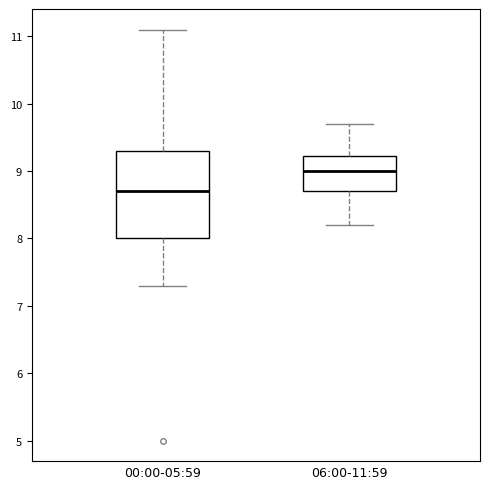

Reading left to right, transcribe this box plot: for each box, give where its median line is, the range the box spans, and where its two whiskers end, as read against the y-axis. The values are not printed on the chart, so give them approximately, as read against the axis.

00:00-05:59: median 8.7, box 8.0 to 9.3, whiskers 7.3 to 11.1
06:00-11:59: median 9.0, box 8.7 to 9.2, whiskers 8.2 to 9.7